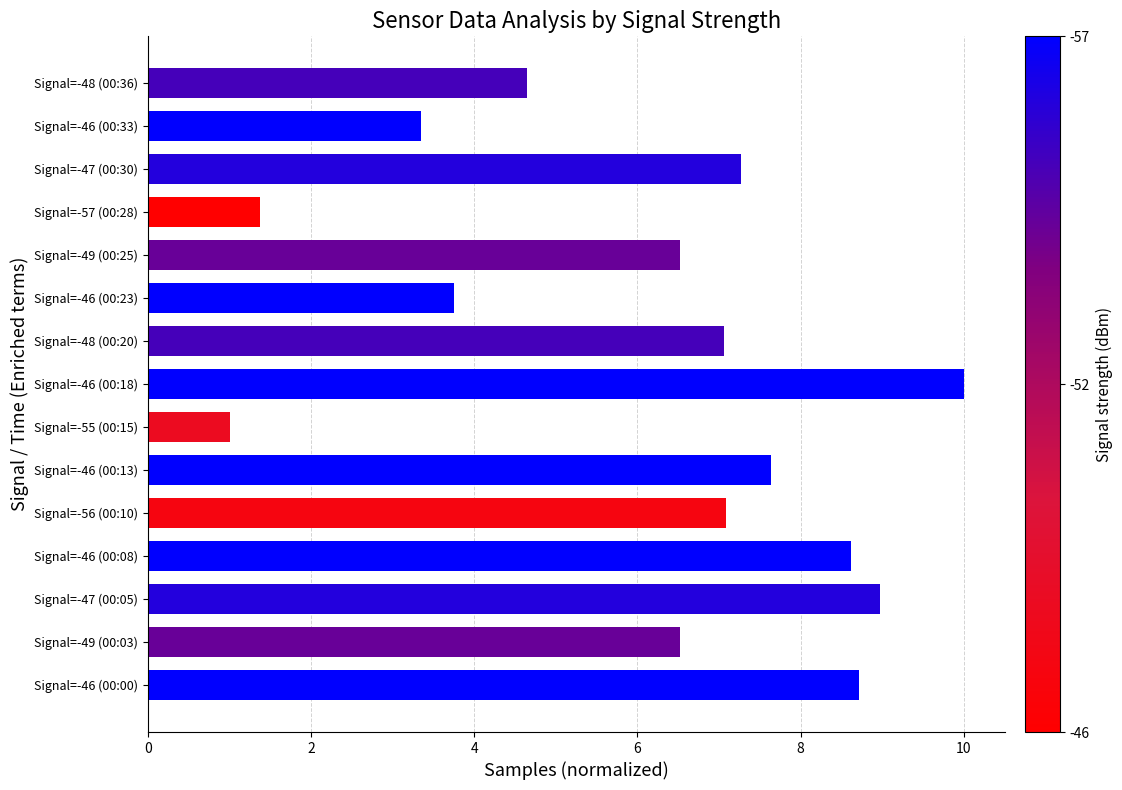

What is the ratio of the value at Signal=-49 (00:25) to the value at Signal=-46 (00:00)?

0.7